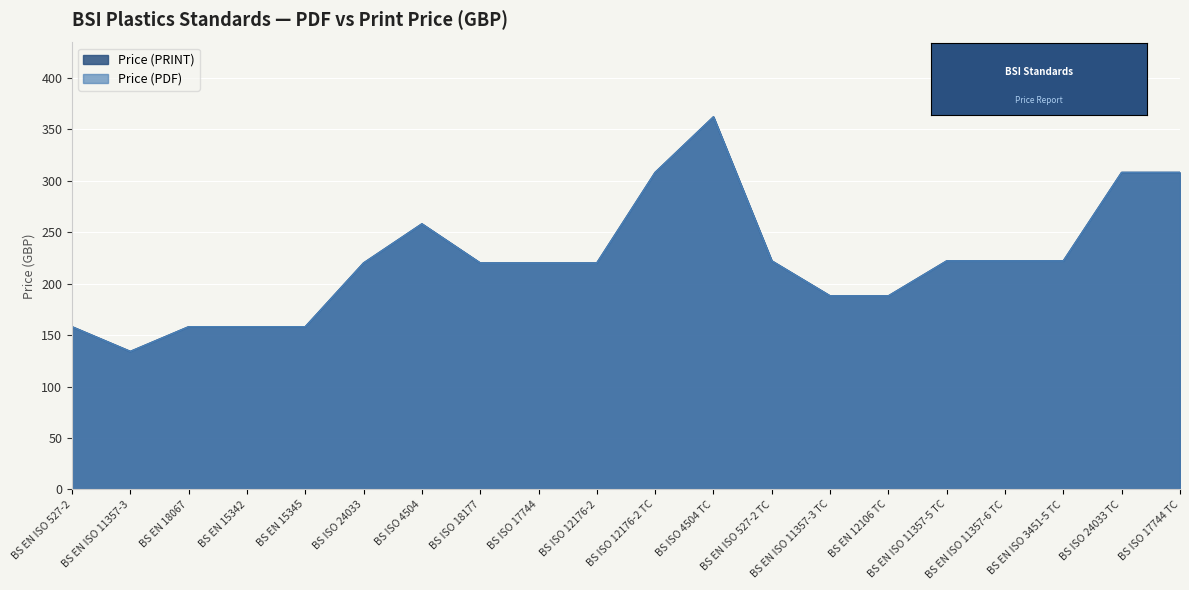

True or false: Price (PDF) and Price (PRINT) cross at least once.

False